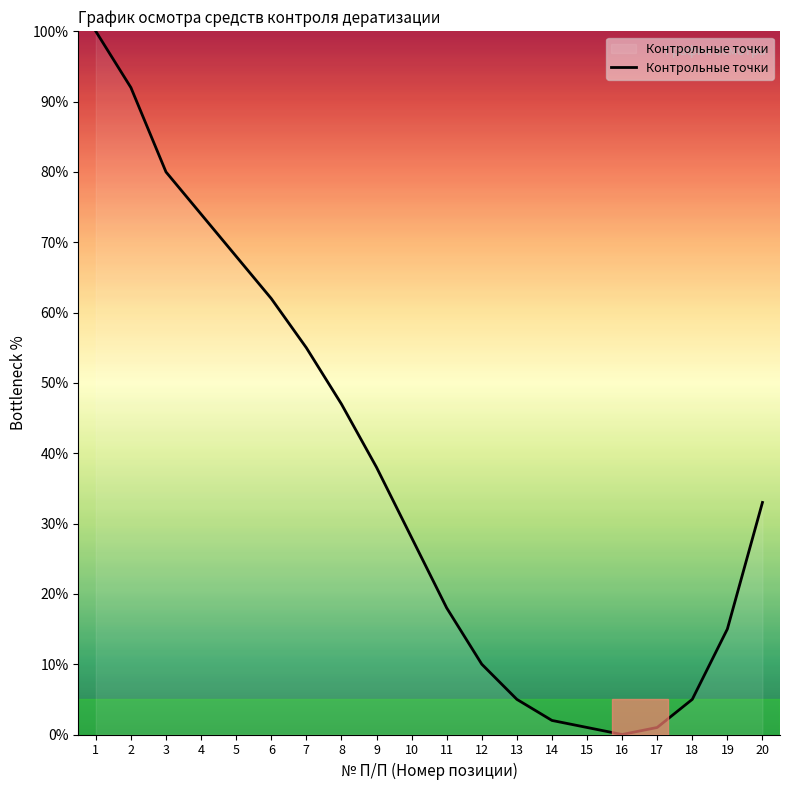

True or false: the data shows 38 at 9.

True